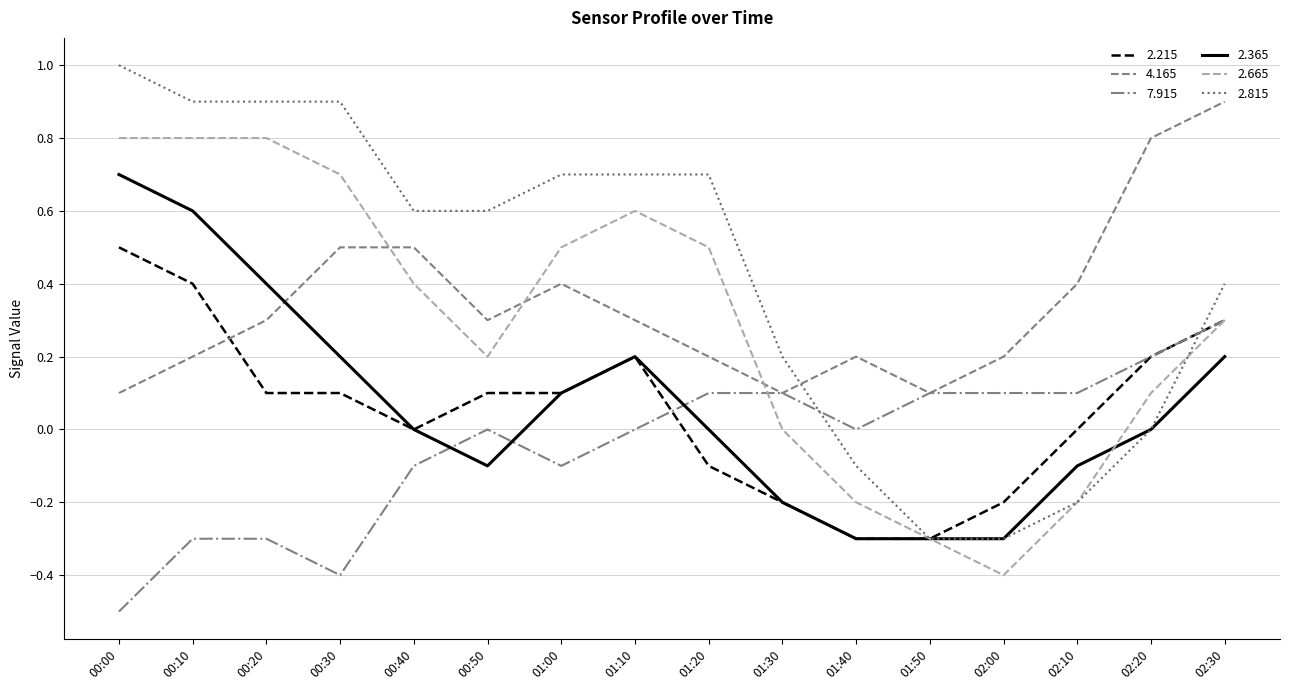

What is the total value across all series at 00:10?

2.6